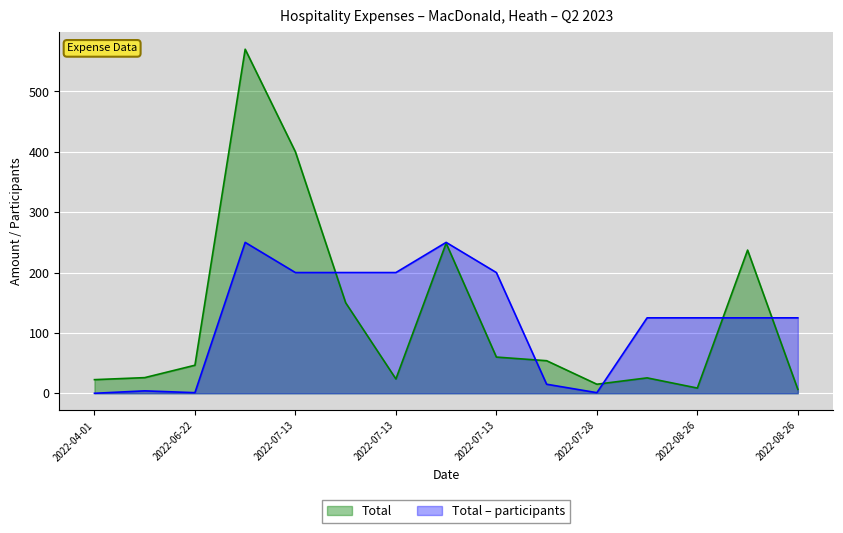

How many values in the Total – participants series are below 125?

5